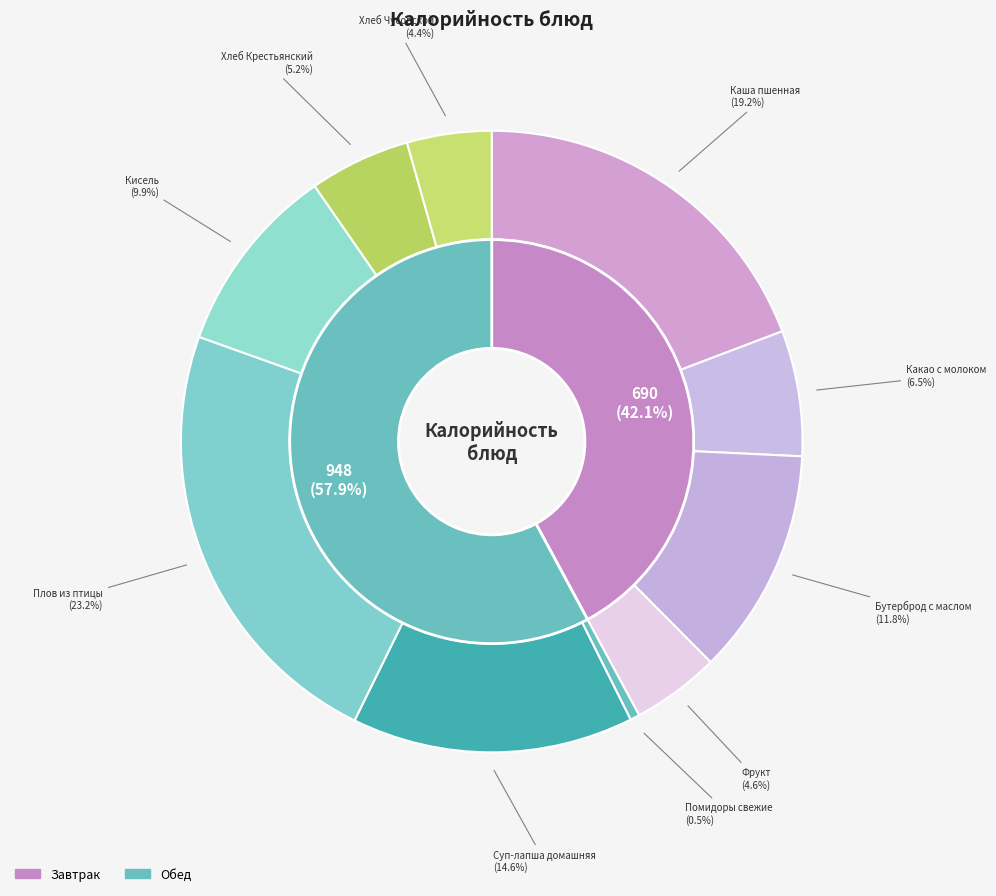

To the nearest percent, what is the difference between the Суп-лапша домашняя and Хлеб Крестьянский slice percentages?

9%